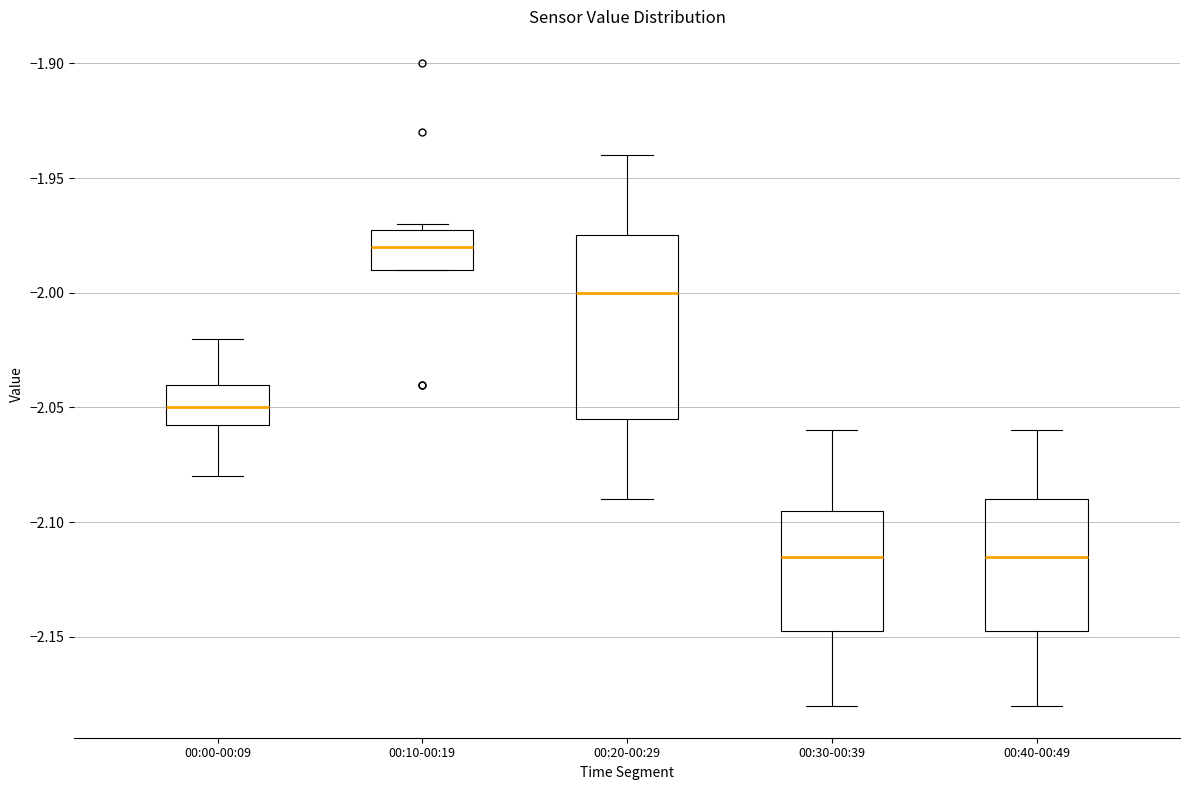

Reading left to right, read every box against the y-axis: the position of its median line, the range the box covers, and the ends of its whiskers. The values are not printed on the chart, so give them approximately, as read against the axis.

00:00-00:09: median -2.050, box -2.055 to -2.040, whiskers -2.080 to -2.020
00:10-00:19: median -1.980, box -1.990 to -1.970, whiskers -1.990 to -1.970 (just above the box's upper edge)
00:20-00:29: median -2.000, box -2.055 to -1.975, whiskers -2.090 to -1.940
00:30-00:39: median -2.115, box -2.145 to -2.095, whiskers -2.180 to -2.060
00:40-00:49: median -2.115, box -2.145 to -2.090, whiskers -2.180 to -2.060